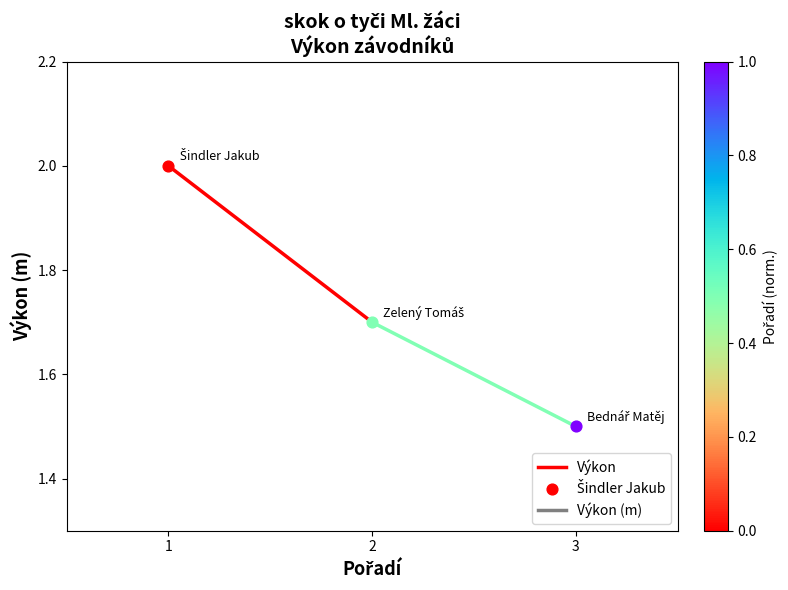

Which has a higher value, 2 or 1?

1